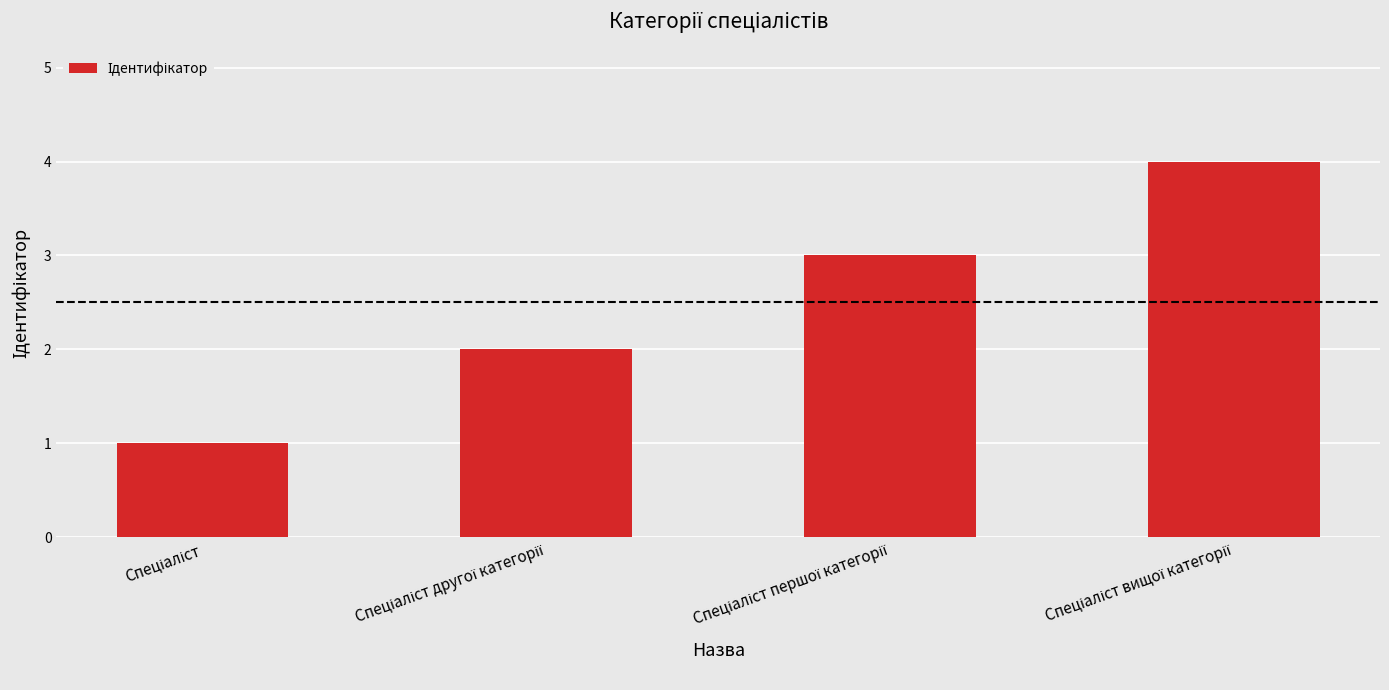

What is the difference between the second highest and second lowest values?

1